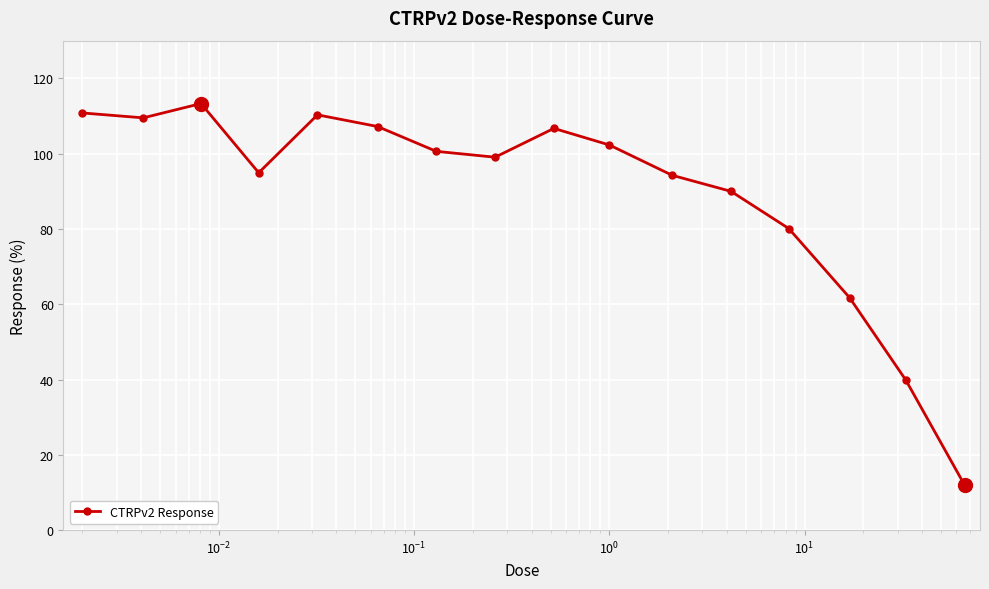

What is the maximum value shown in the chart?

113.3